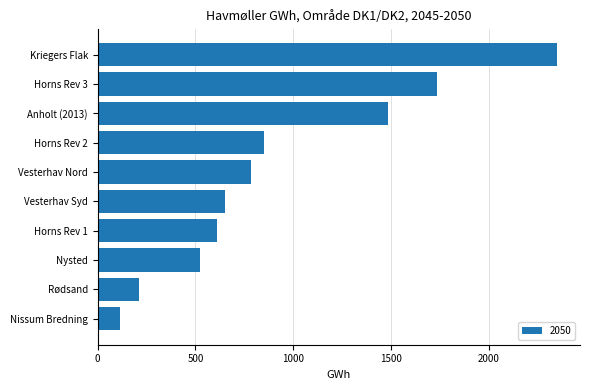

Which has a higher value, Horns Rev 1 or Kriegers Flak?

Kriegers Flak